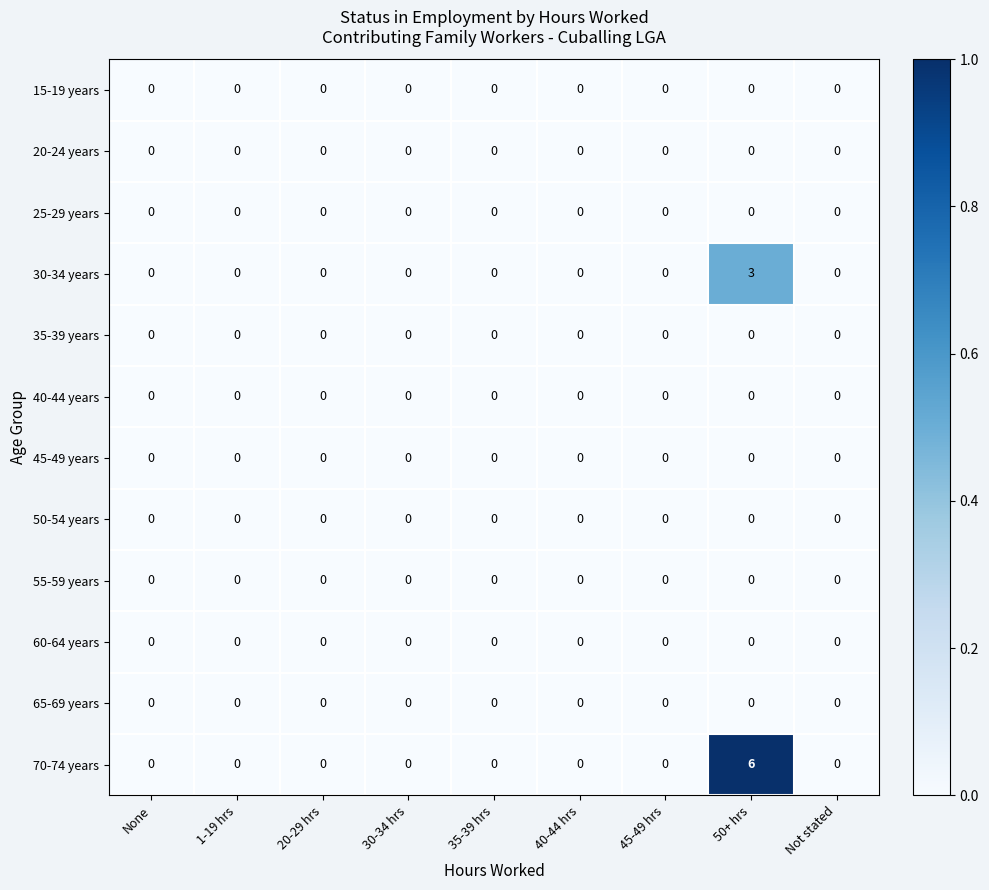

Which series has the largest range (max minus min)?

70-74 years